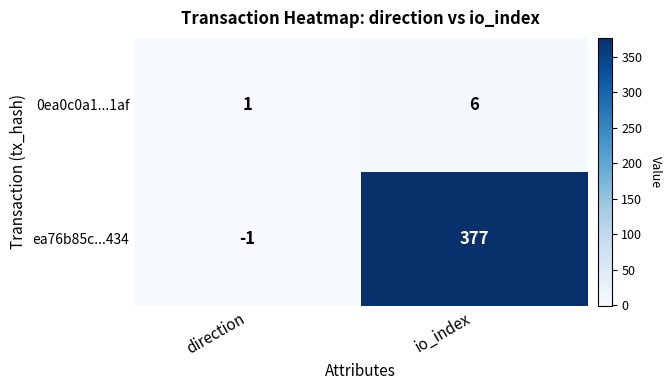

How many data points does each series have?

2